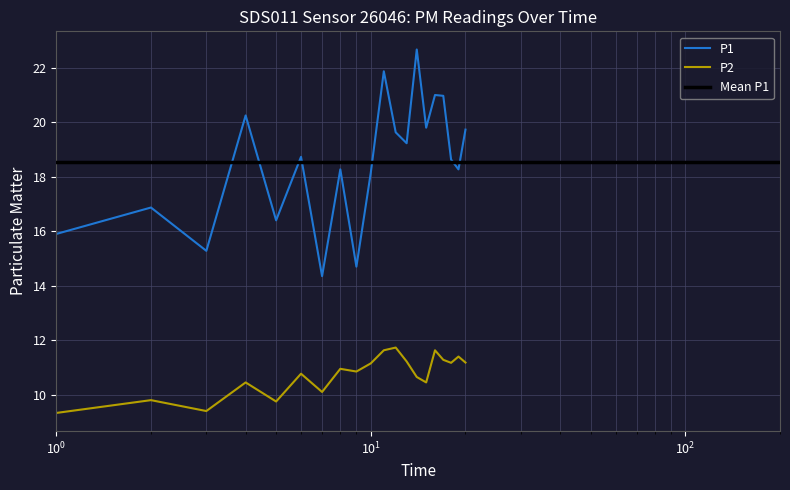

Reading left to right, transcribe all the data shown in this chart.

P1: 15.9	16.9	15.3	20.2	16.4	18.7	14.3	18.3	14.7	18.1	21.9	19.6	19.2	22.7	19.8	21.0	21.0	18.6	18.3	19.7
P2: 9.3	9.8	9.4	10.4	9.8	10.8	10.1	10.9	10.8	11.2	11.6	11.7	11.2	10.7	10.4	11.6	11.3	11.2	11.4	11.2